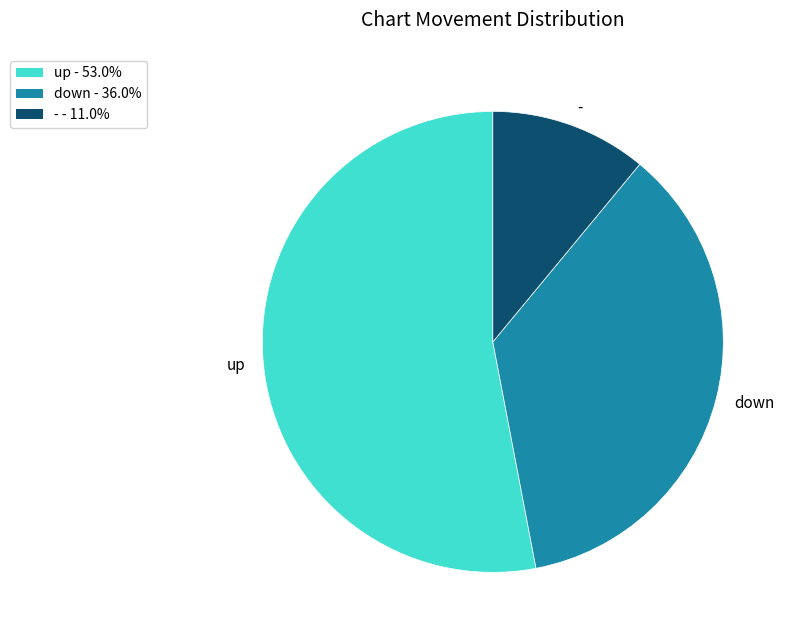

Approximately how many times larger is the value at up compared to -?

4.8